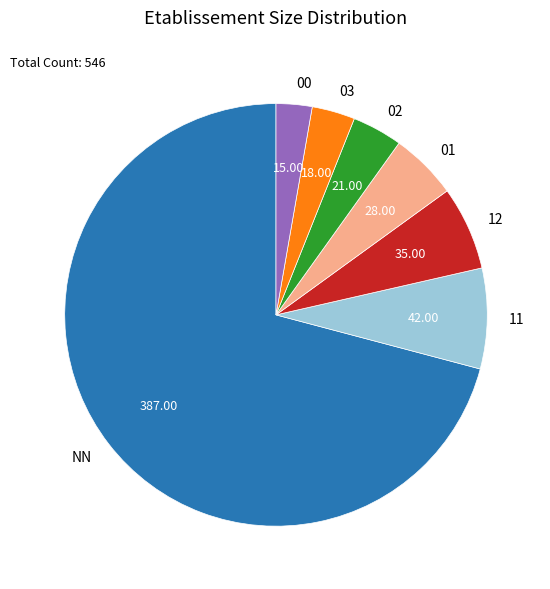

Rank the categories by value from lowest to highest.

00, 03, 02, 01, 12, 11, NN